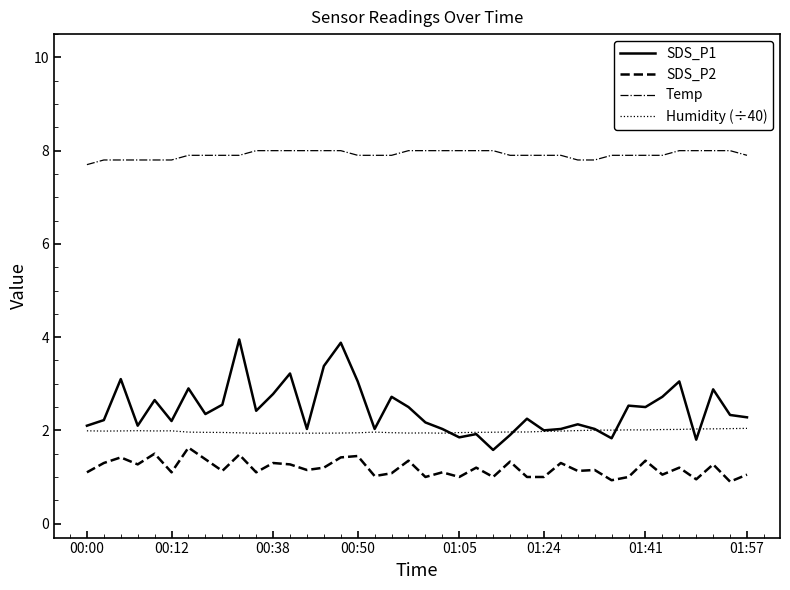

Which series has the widest spread of values?

SDS_P1